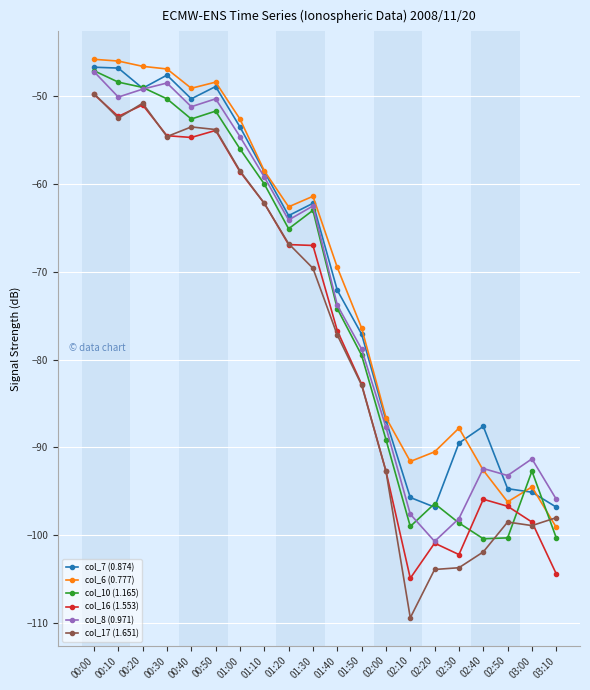

Which series changed the most between 00:10 and 01:10?

col_6 (0.777)